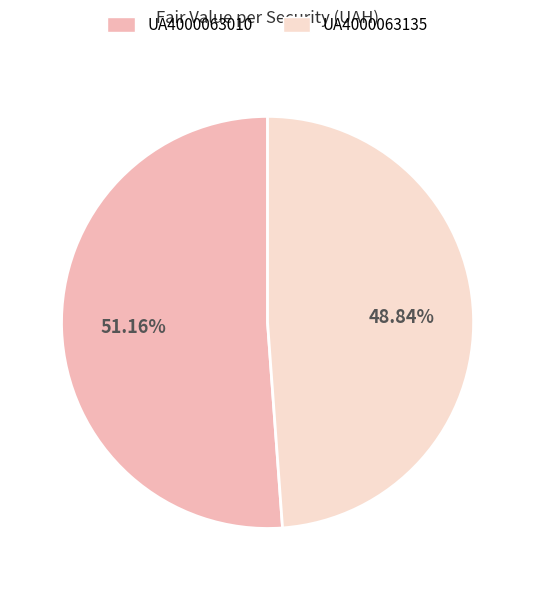

Is there a majority slice in this chart?

Yes